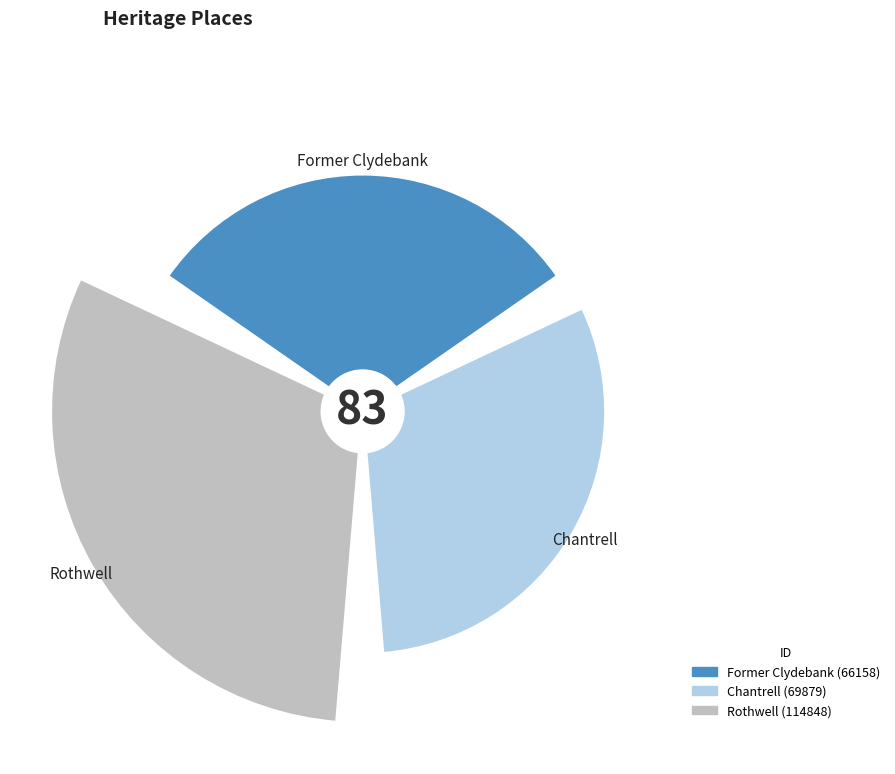

Rank the categories by value from highest to lowest.

Rothwell, Chantrell, Former Clydebank